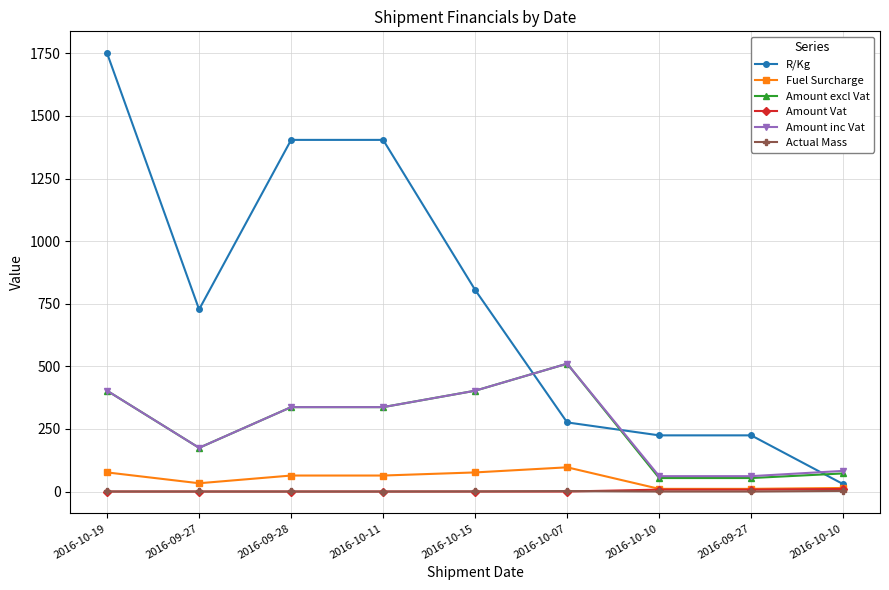

What are all the series names shown in the legend?

R/Kg, Fuel Surcharge, Amount excl Vat, Amount Vat, Amount inc Vat, Actual Mass